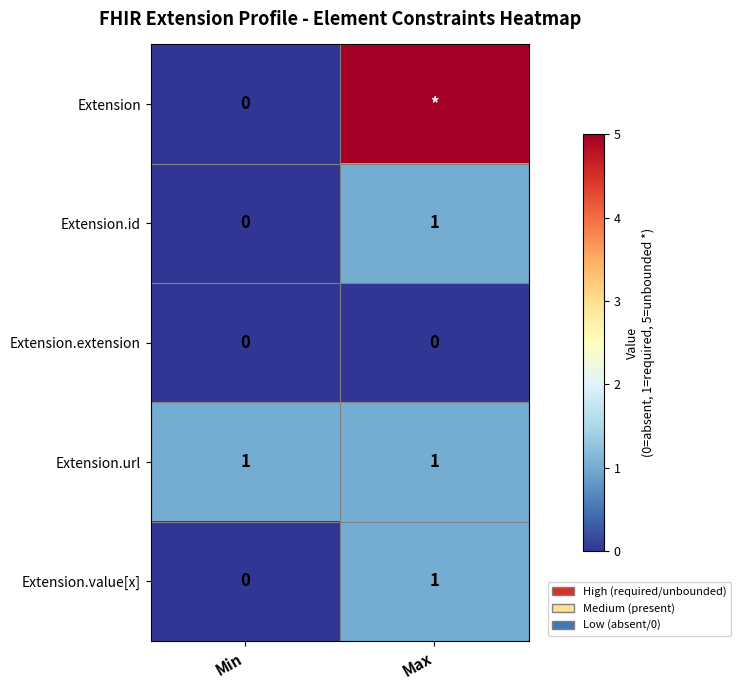

What is the sum of the Extension.id values at Min and Max?

1